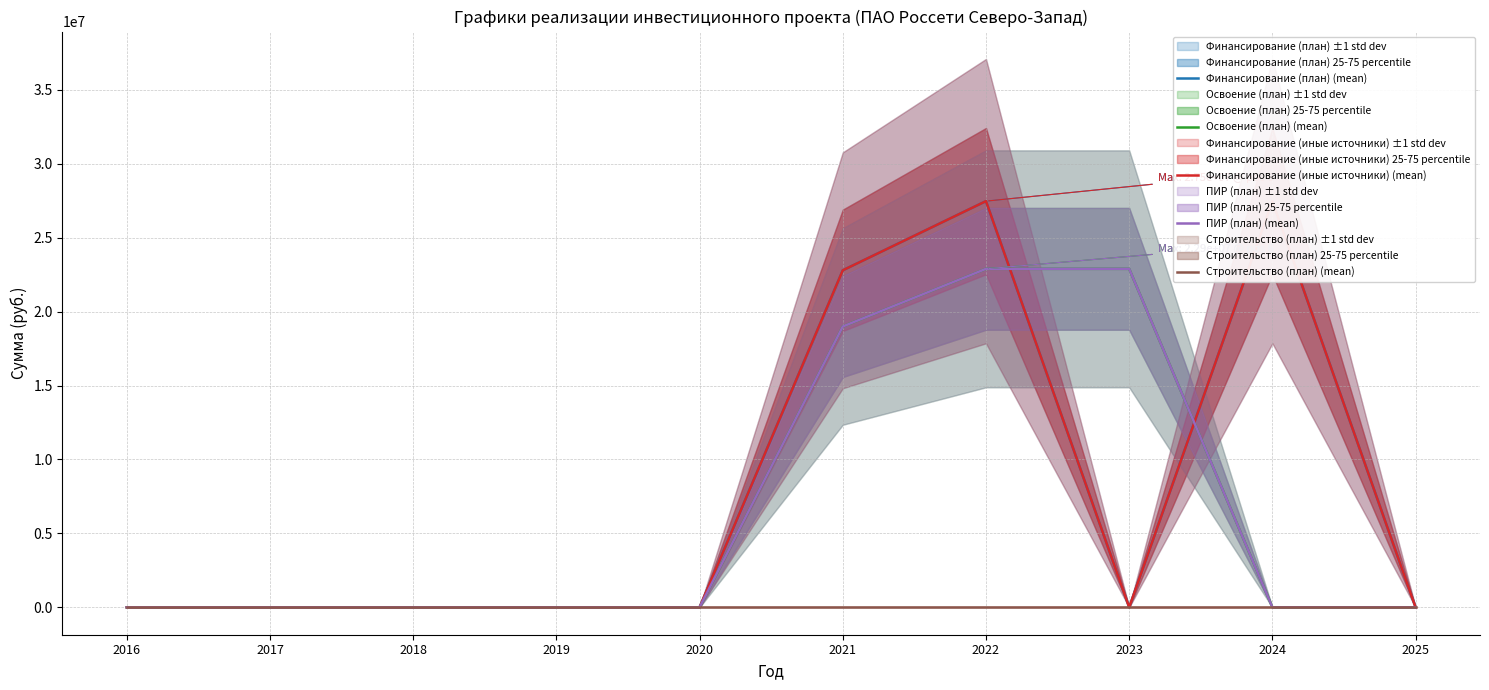

At which category does Финансирование (иные источники) (mean) reach its first local valley?

2023